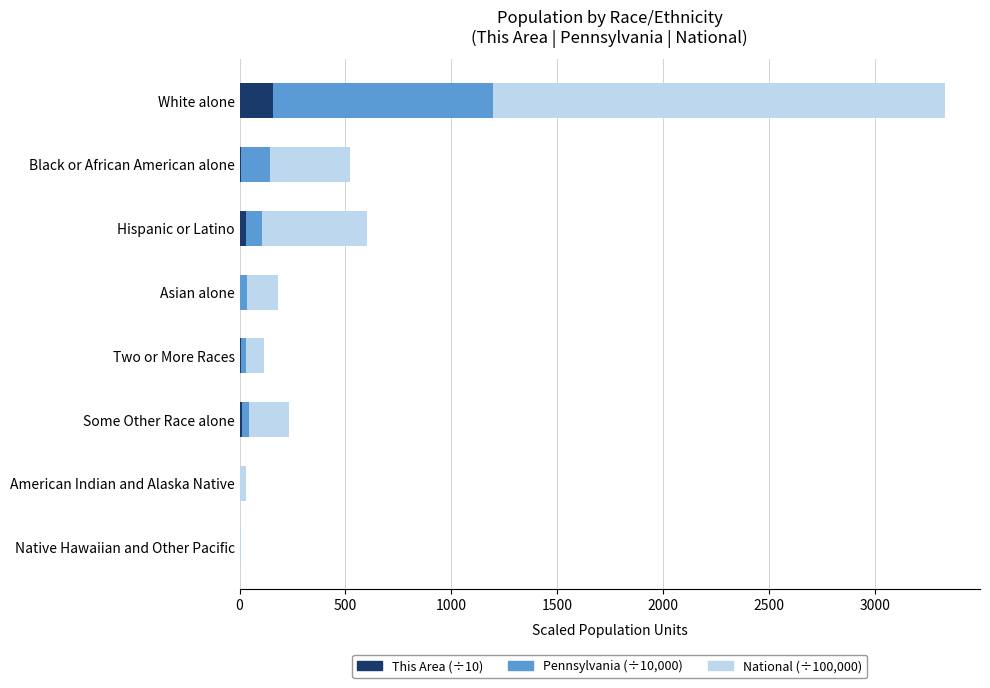

What is the maximum value for This Area (÷10)?

158.6